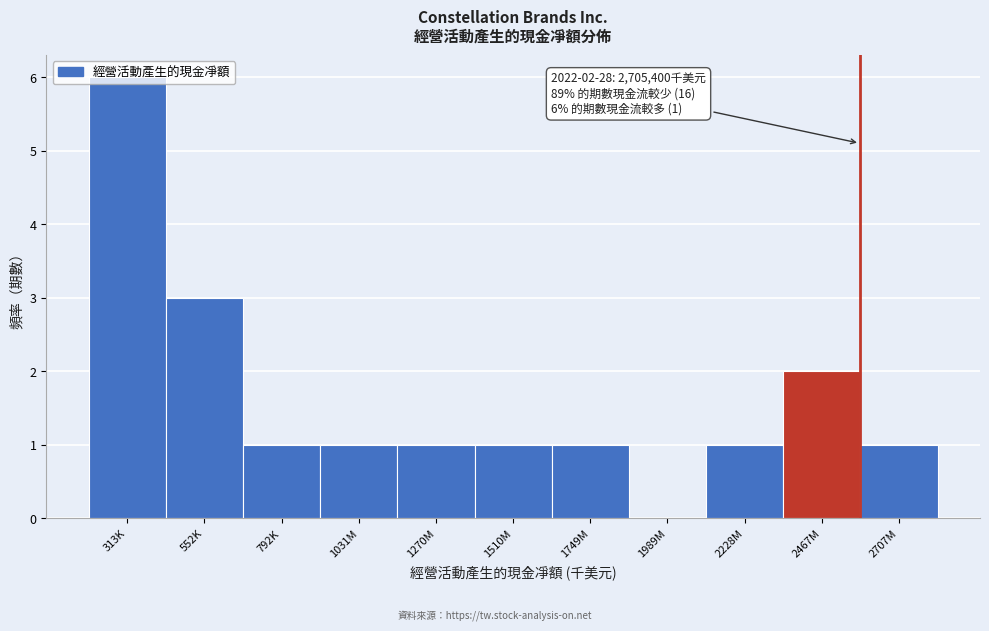

What is the ratio of the value at 1031M to the value at 2707M?

1.0